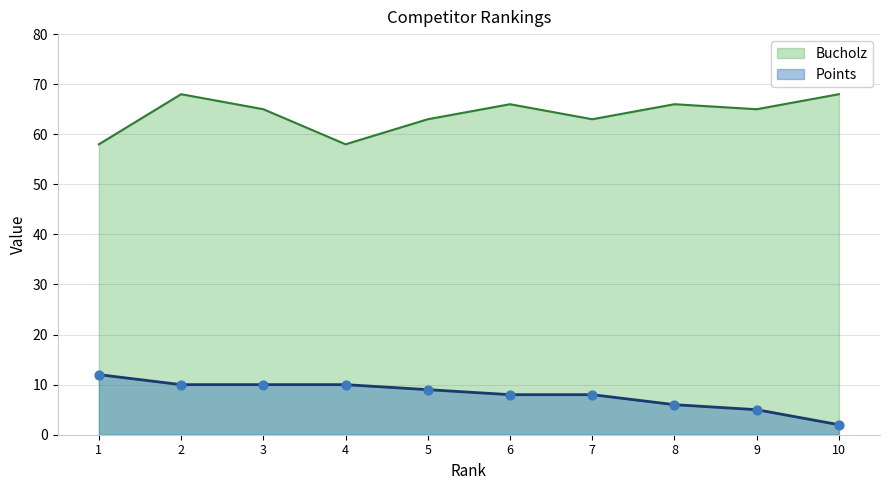

What is the total value across all series at 2?

78